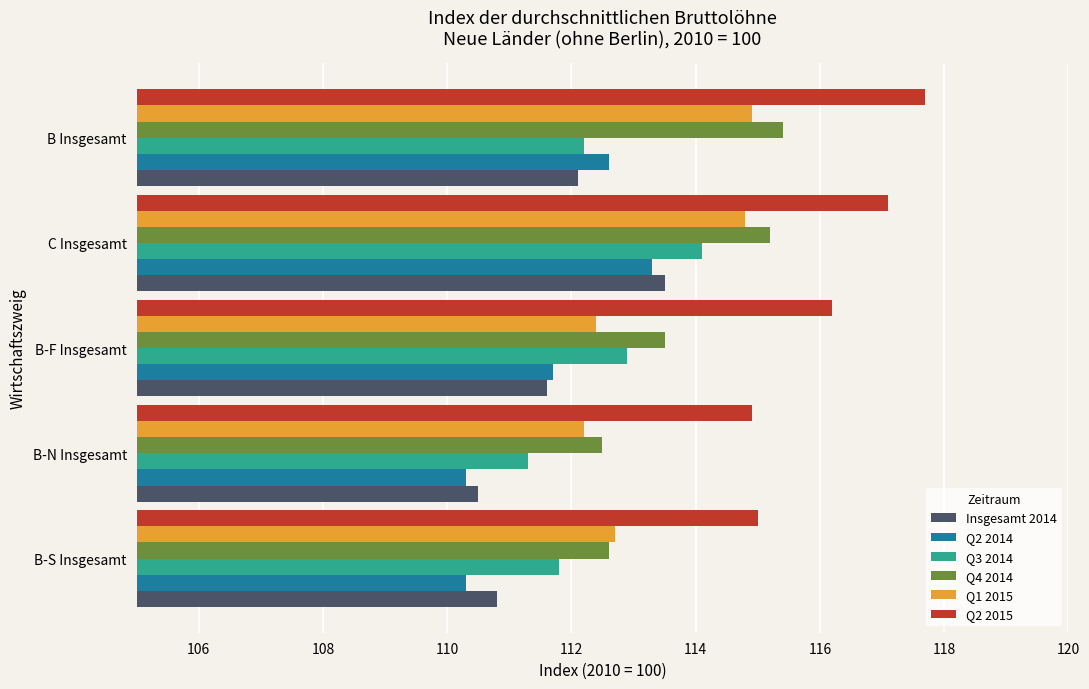

The Q1 2015 series shows 112.2 at B-N Insgesamt. True or false?

True